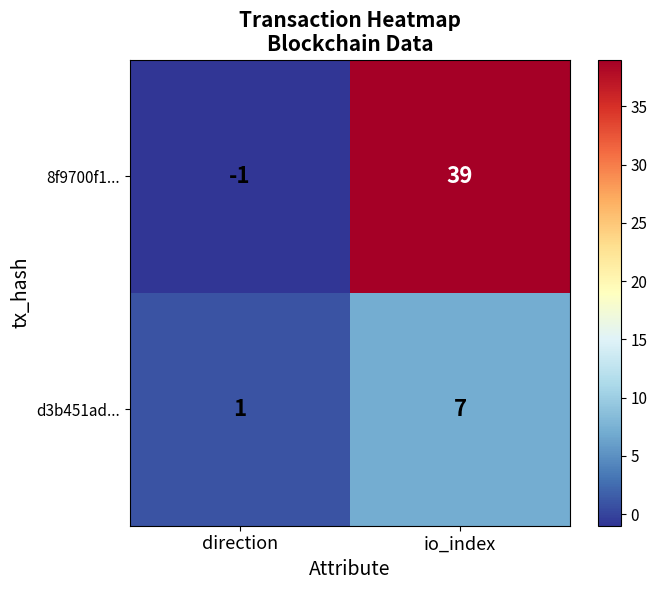

The value of 8f9700f1... at io_index is 39. True or false?

True